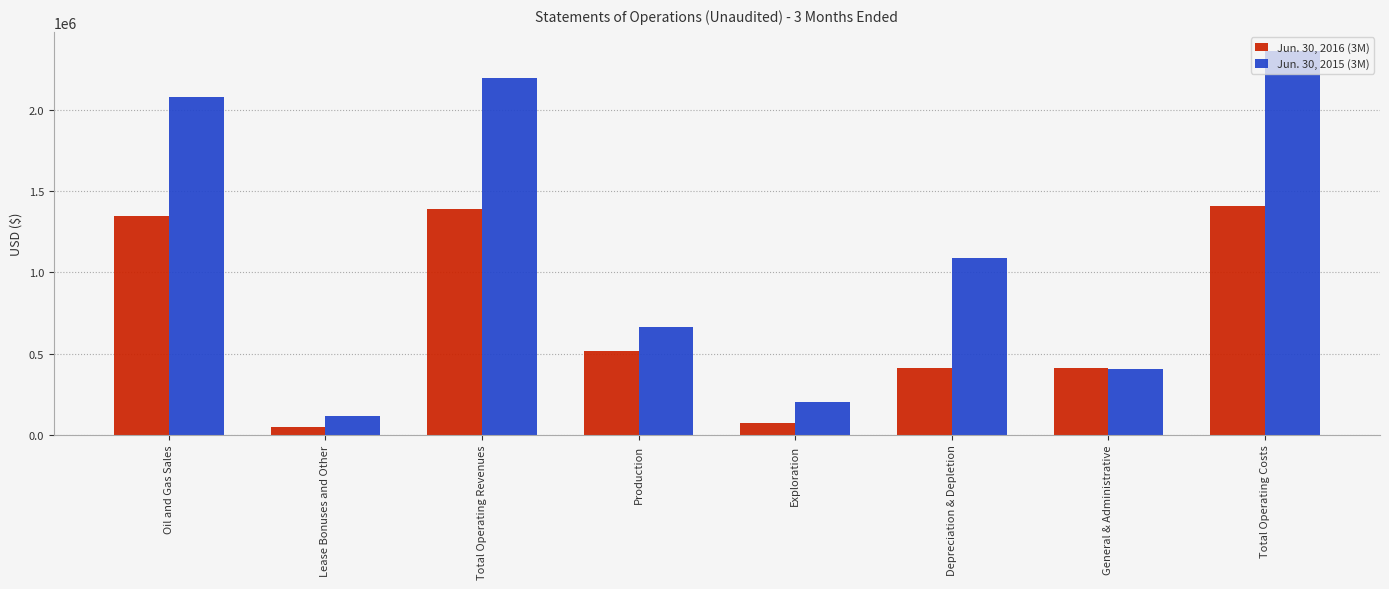

Is it true that Jun. 30, 2015 (3M) equals 112933 at Lease Bonuses and Other?

True